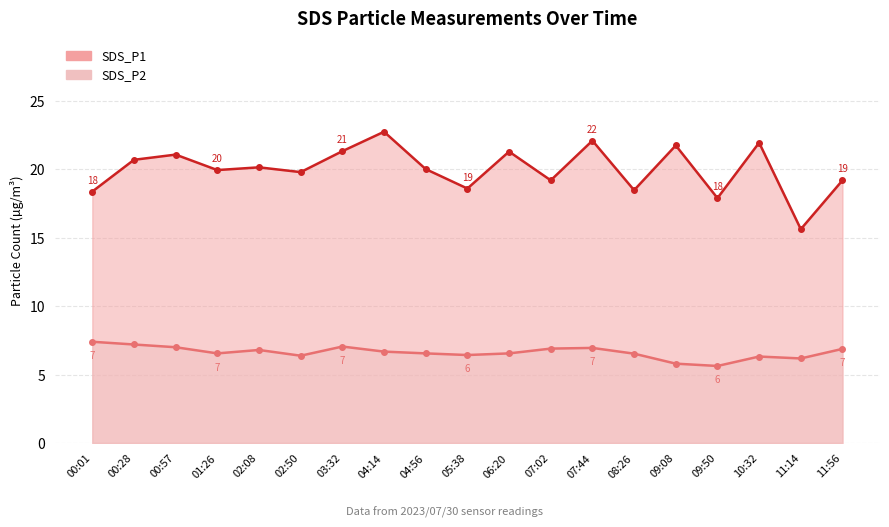

At which label does SDS_P1 reach its peak?

04:14